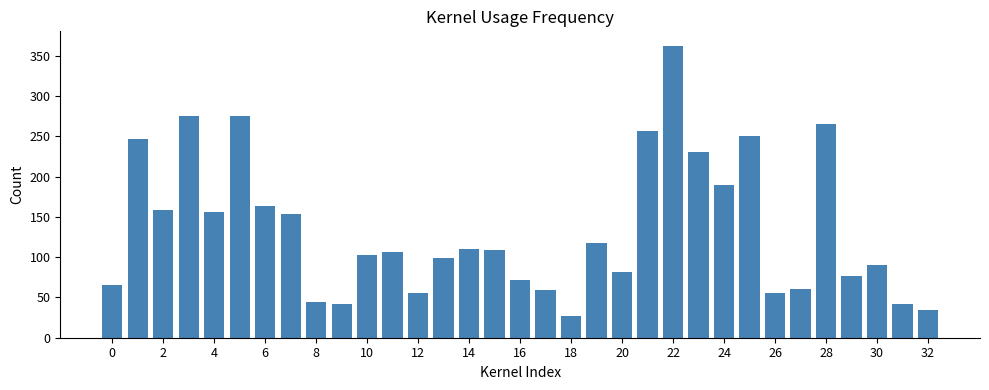

What is the maximum value shown in the chart?

362